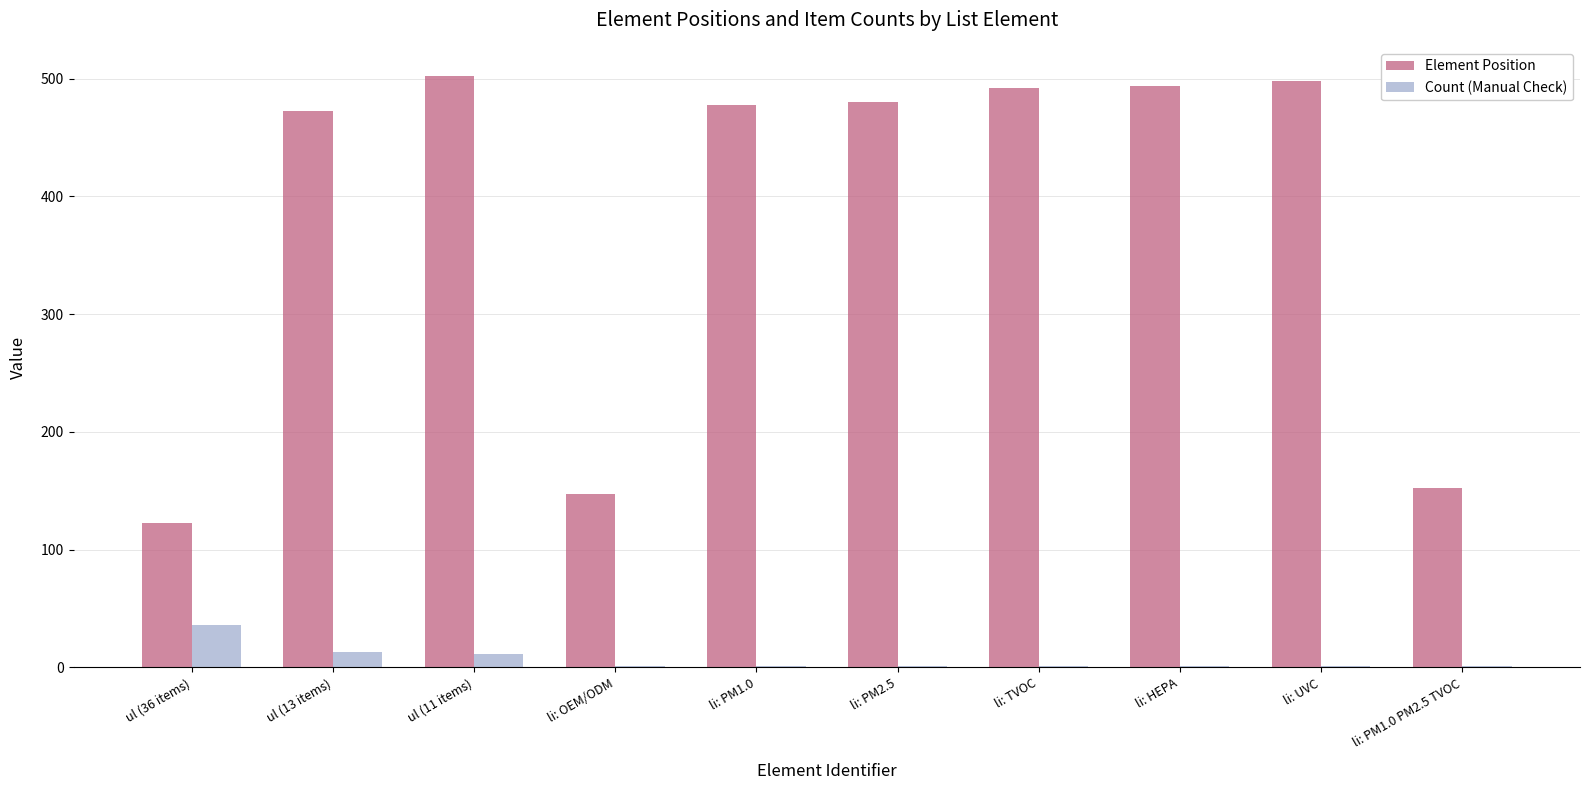

Which series has the largest total across all categories?

Element Position